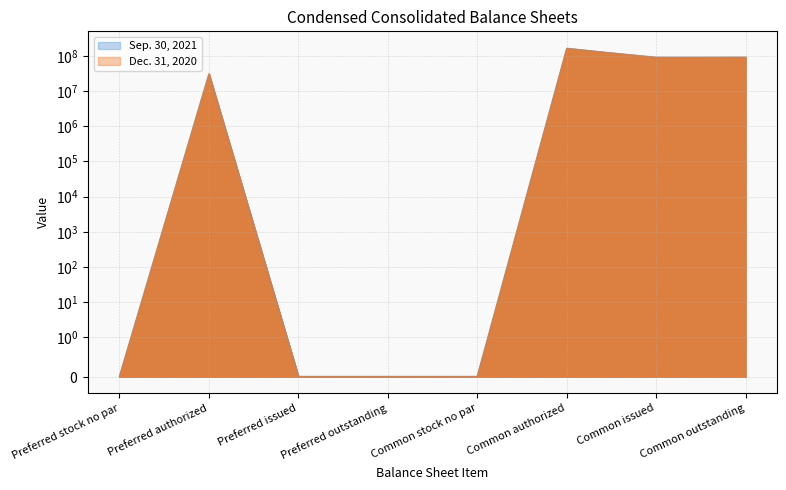

What is the label of the 4th point from the right?

Common stock no par